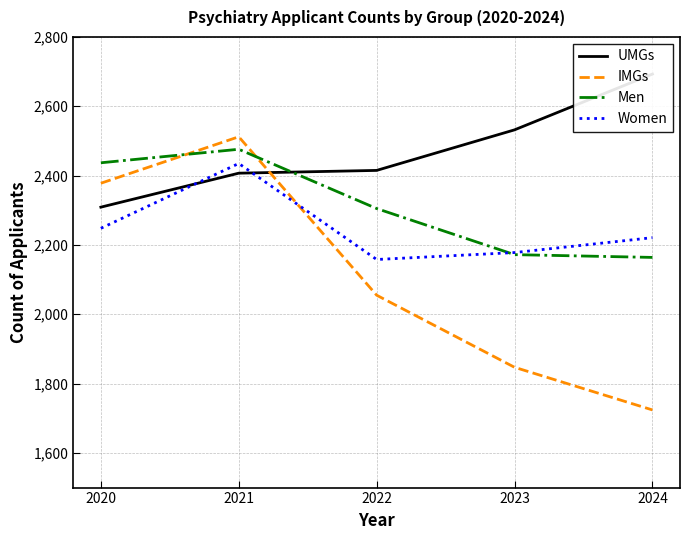

Is this an area chart (filled region under the line)?

No